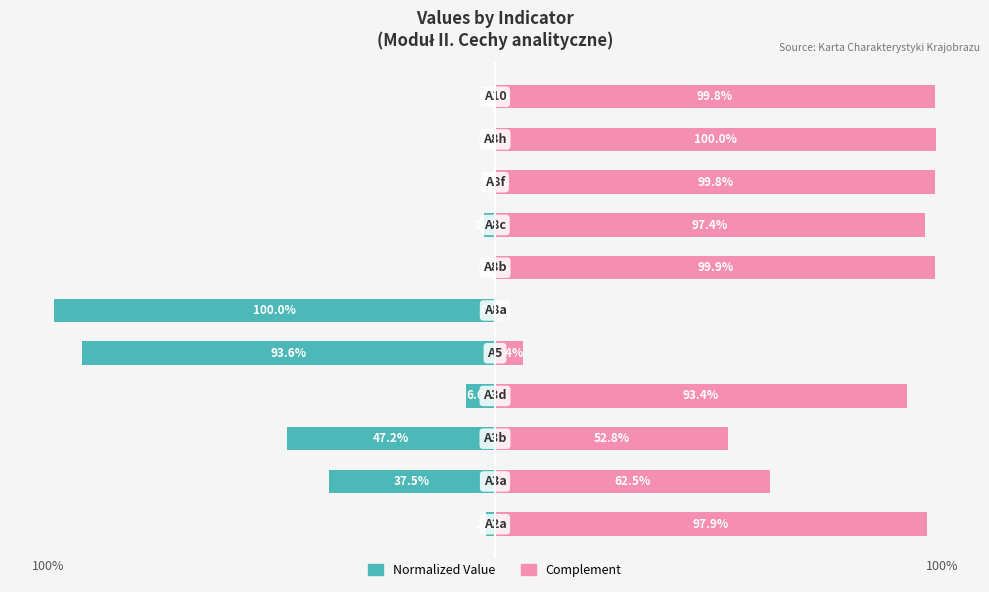

What is the minimum value shown in the chart?

-100.0